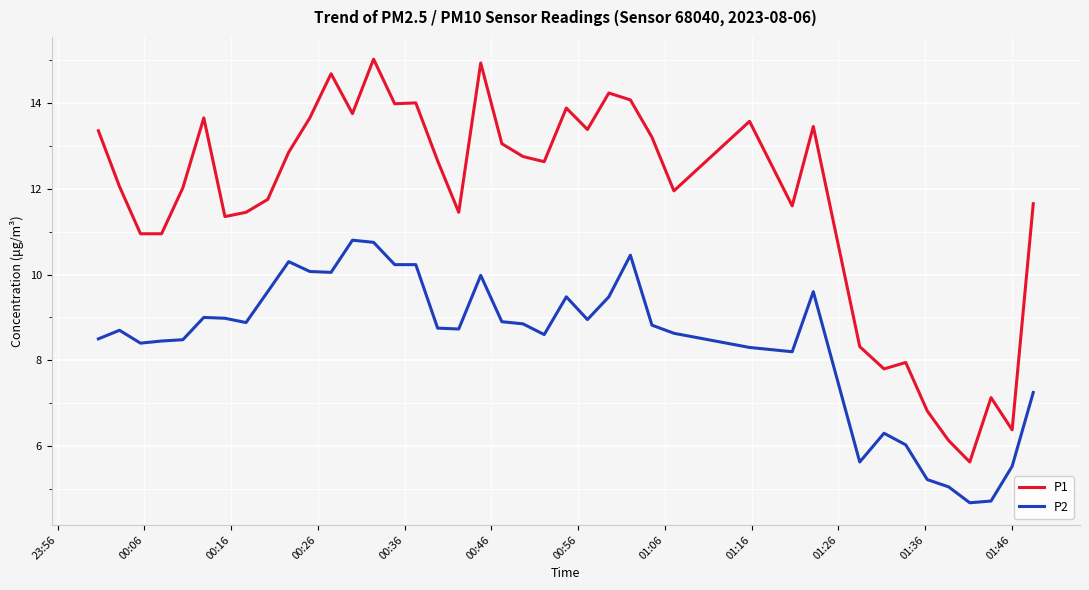

Which series has the largest range (max minus min)?

P1